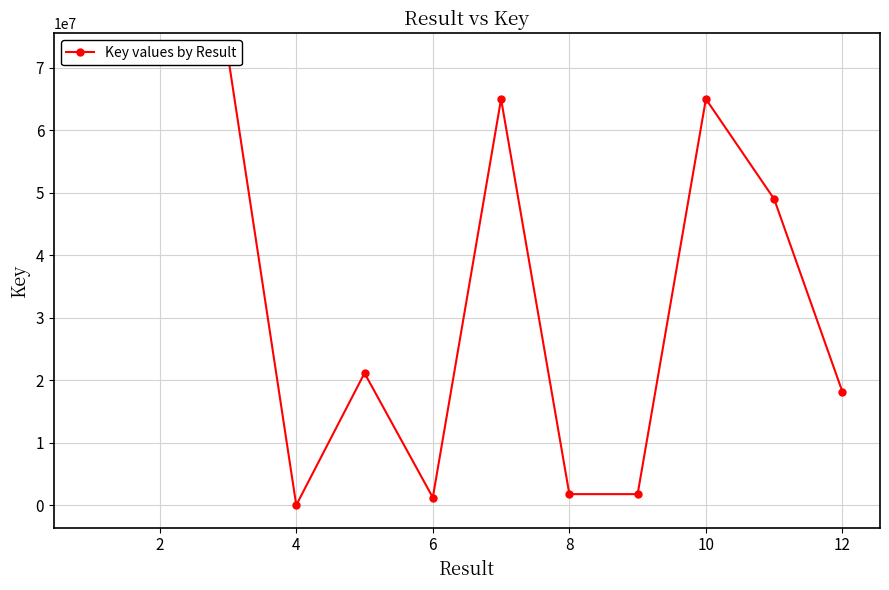

What is the greatest value displayed?

71864485